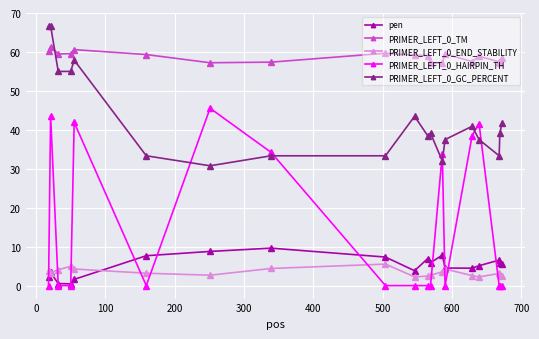

True or false: PRIMER_LEFT_0_END_STABILITY and PRIMER_LEFT_0_TM cross at least once.

False